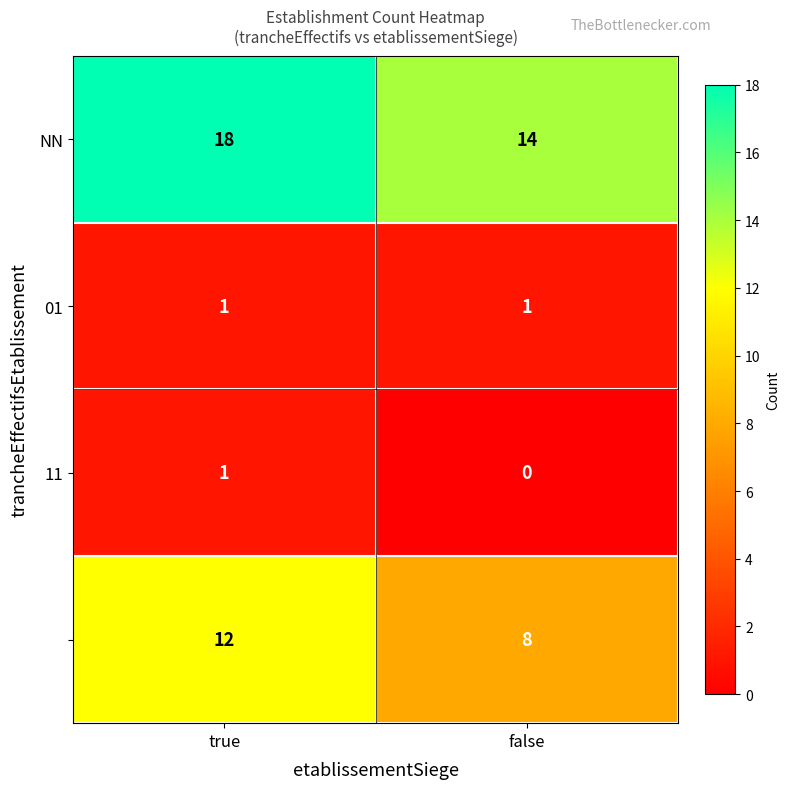

What is the total value across all series at false?

23